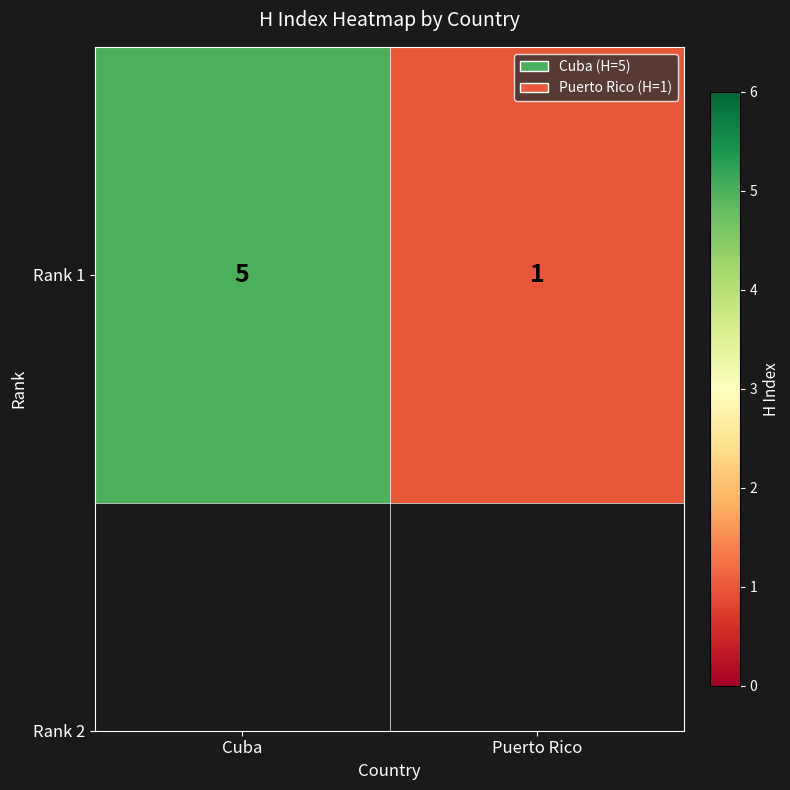

How many distinct data groups are displayed?

1